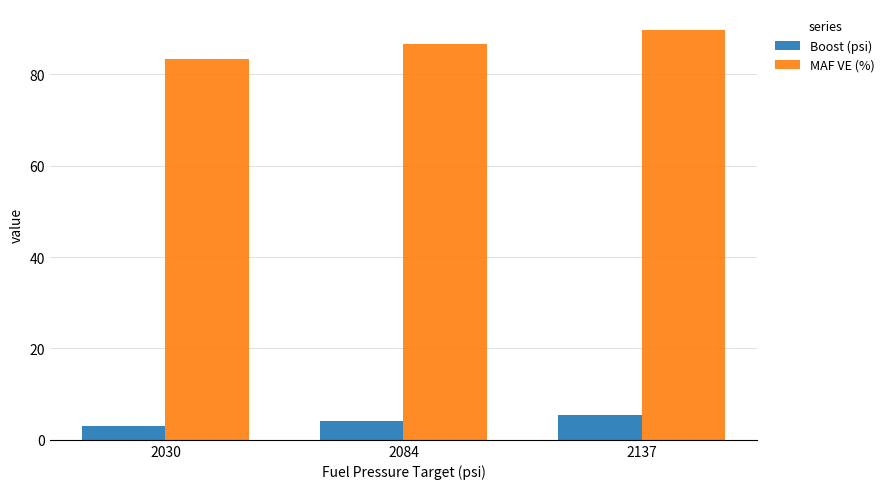

What is the value of the Boost (psi) bar at the 2nd from the left?

4.0